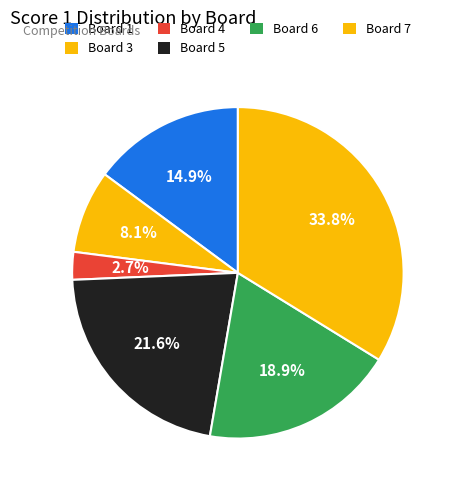

What is the ratio of the value at Board 3 to the value at Board 6?

0.4